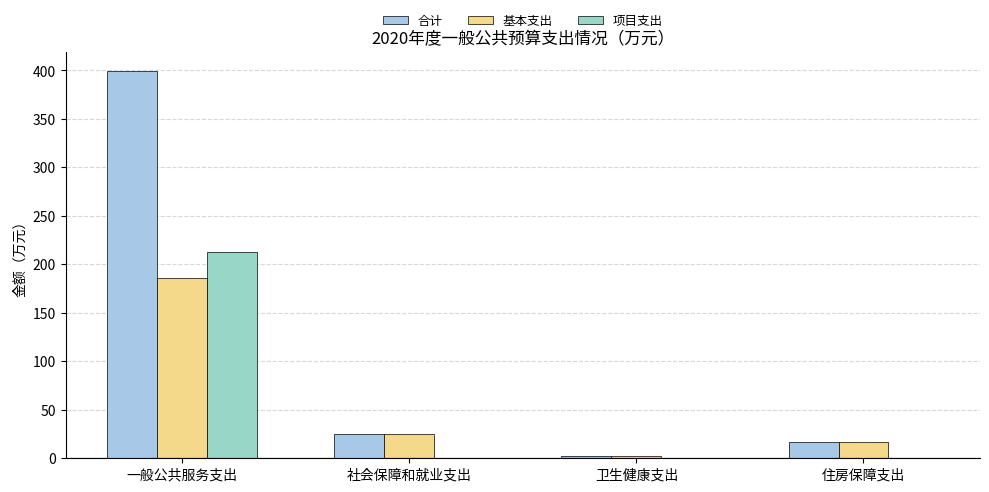

Are the bars horizontal?

No